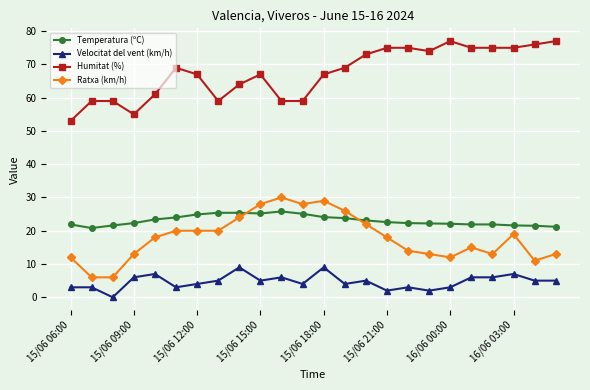

What is the greatest value displayed?

77.0